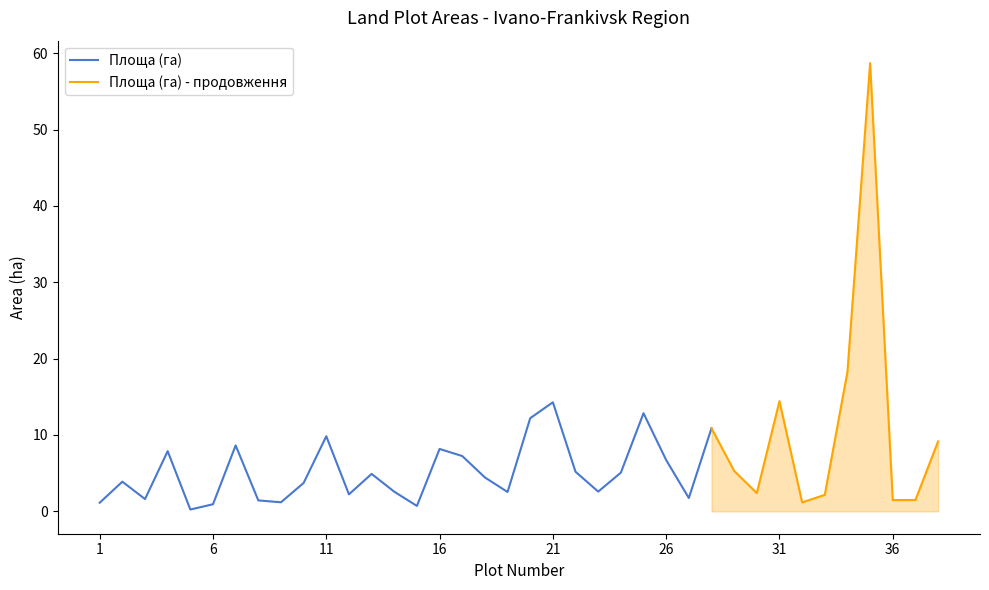

What is the value of the 15th point from the left?

0.7